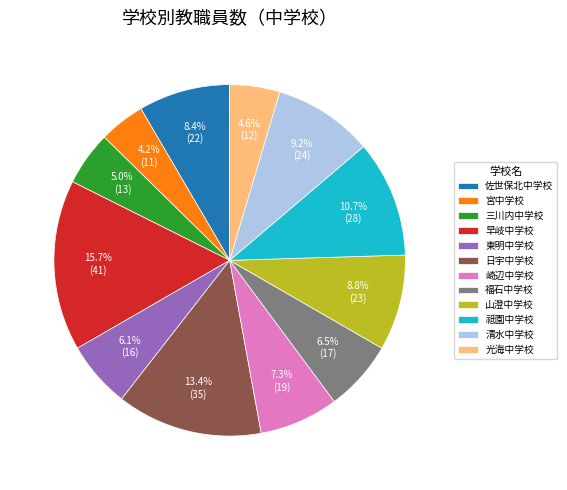

Combined, what portion of the pie is 清水中学校 and 三川内中学校?

14.2%